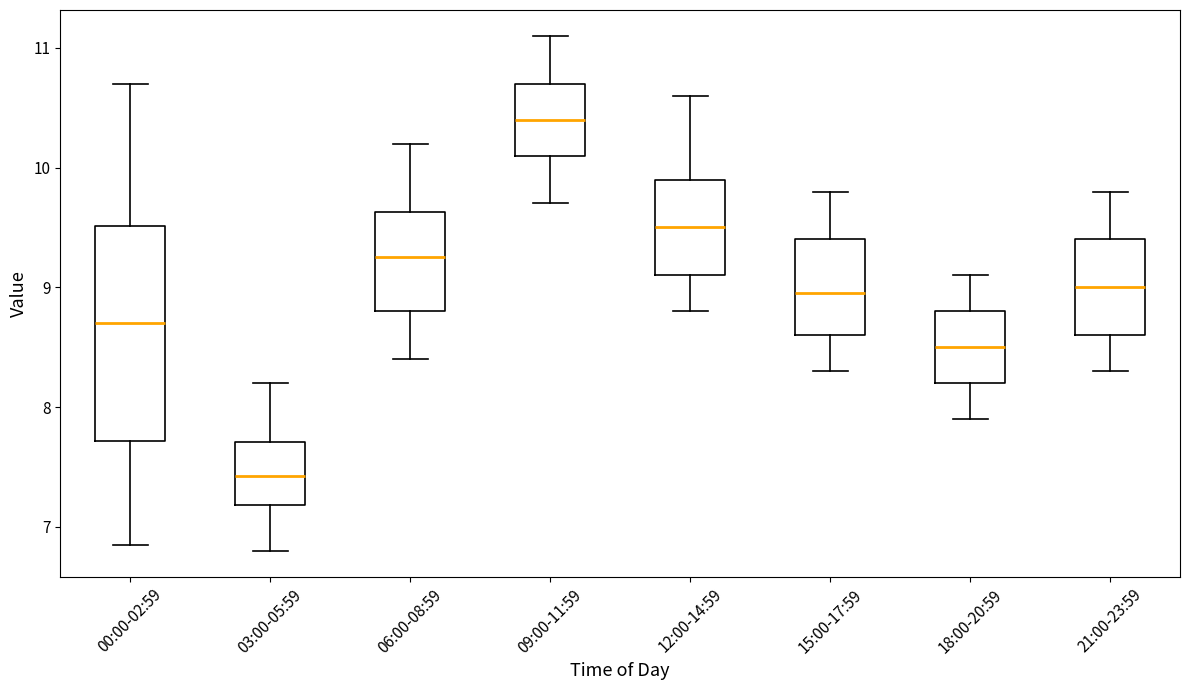

Reading left to right, read every box against the y-axis: the position of its median line, the range the box covers, and the ends of its whiskers. The values are not printed on the chart, so give them approximately, as read against the axis.

00:00-02:59: median 8.7, box 7.7 to 9.5, whiskers 6.9 to 10.7
03:00-05:59: median 7.4, box 7.2 to 7.7, whiskers 6.8 to 8.2
06:00-08:59: median 9.3, box 8.8 to 9.6, whiskers 8.4 to 10.2
09:00-11:59: median 10.4, box 10.1 to 10.7, whiskers 9.7 to 11.1
12:00-14:59: median 9.5, box 9.1 to 9.9, whiskers 8.8 to 10.6
15:00-17:59: median 9.0, box 8.6 to 9.4, whiskers 8.3 to 9.8
18:00-20:59: median 8.5, box 8.2 to 8.8, whiskers 7.9 to 9.1
21:00-23:59: median 9.0, box 8.6 to 9.4, whiskers 8.3 to 9.8